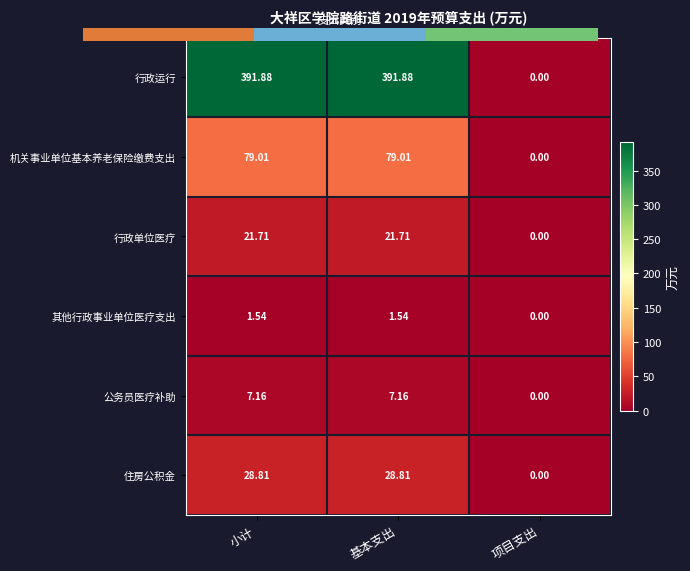

What is the difference between the highest and lowest values at 小计?

390.3